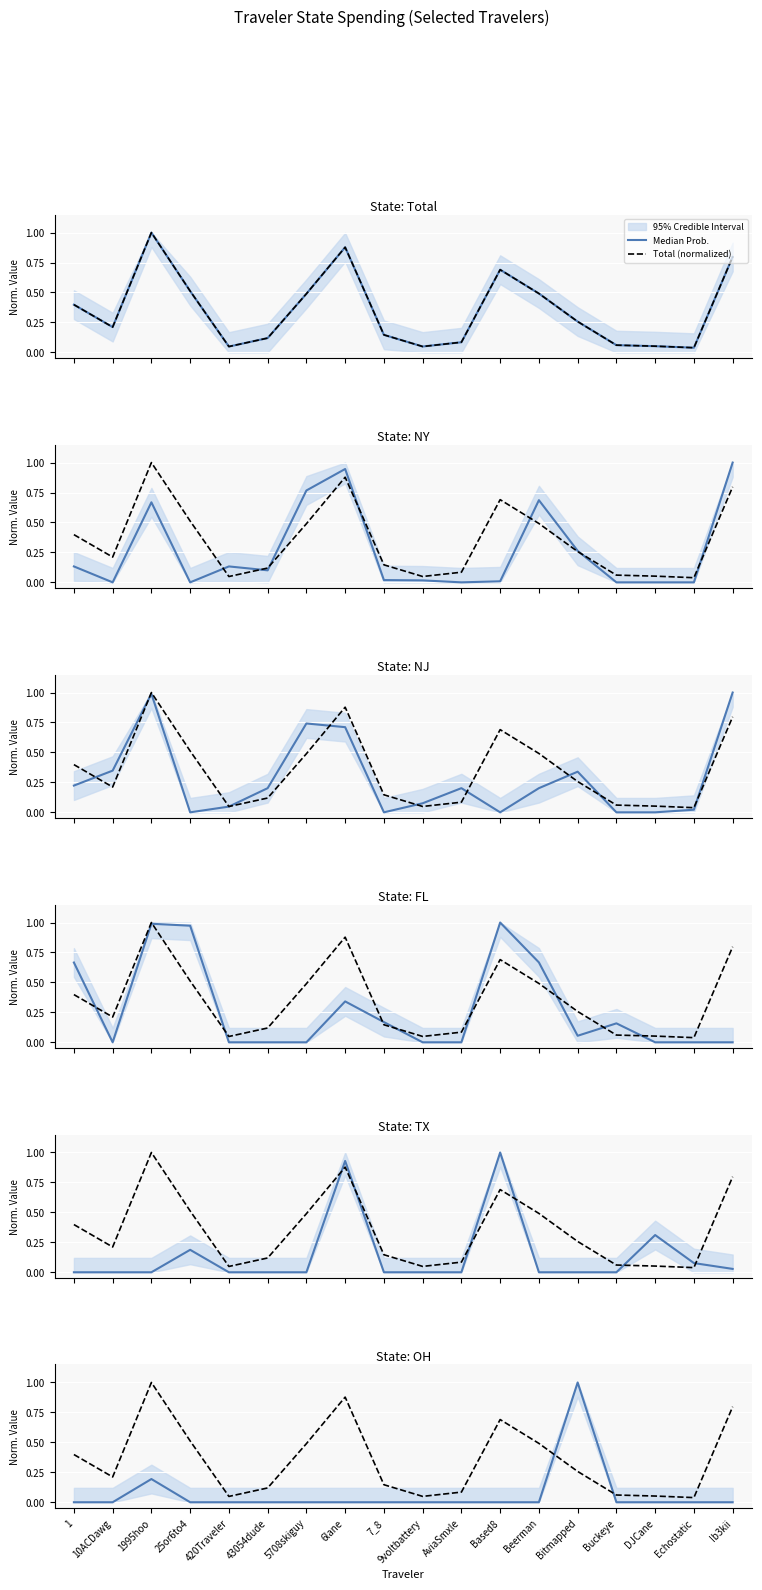

Which label corresponds to the smallest value in the chart?

1